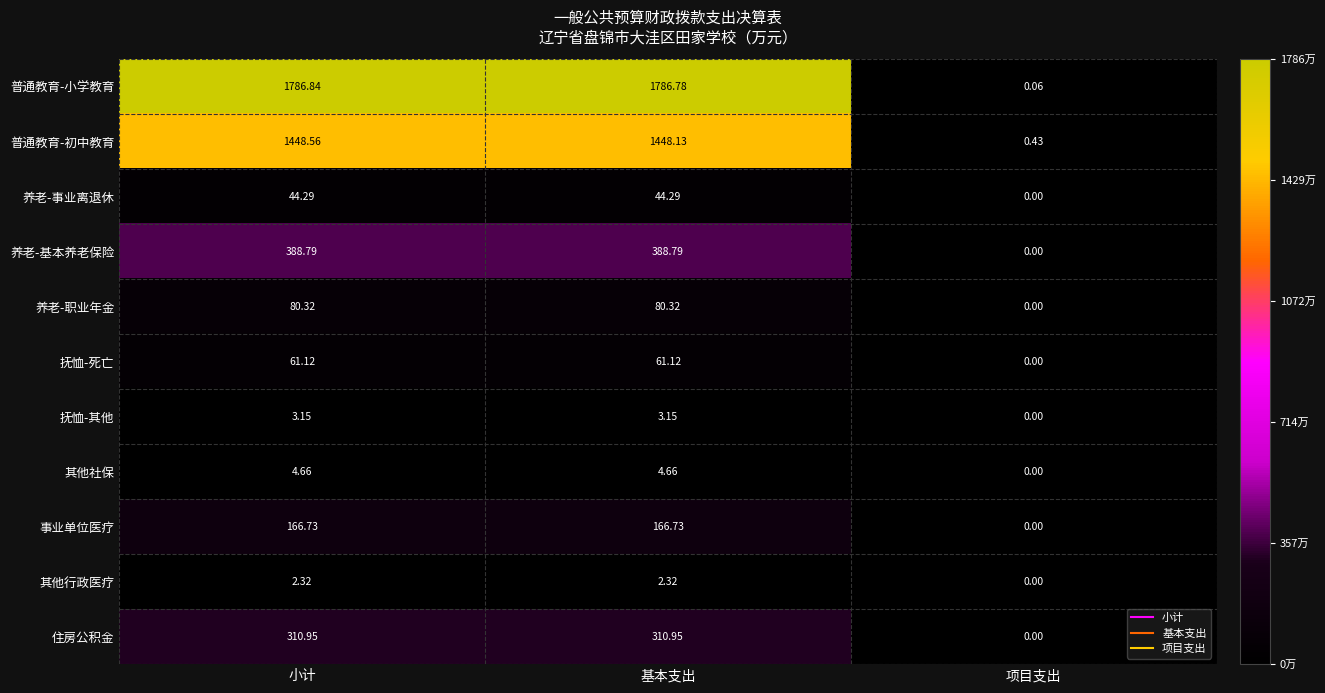

At how many categories does at least one series exceed 205?

2